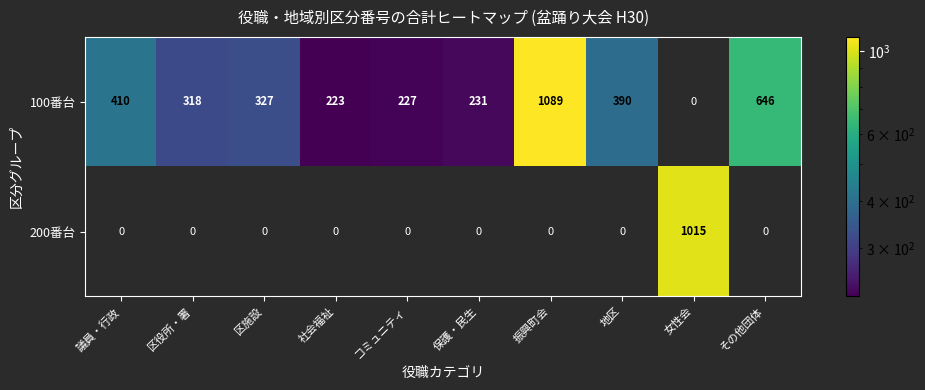

The value of 100番台 at 地区 is 390. True or false?

True